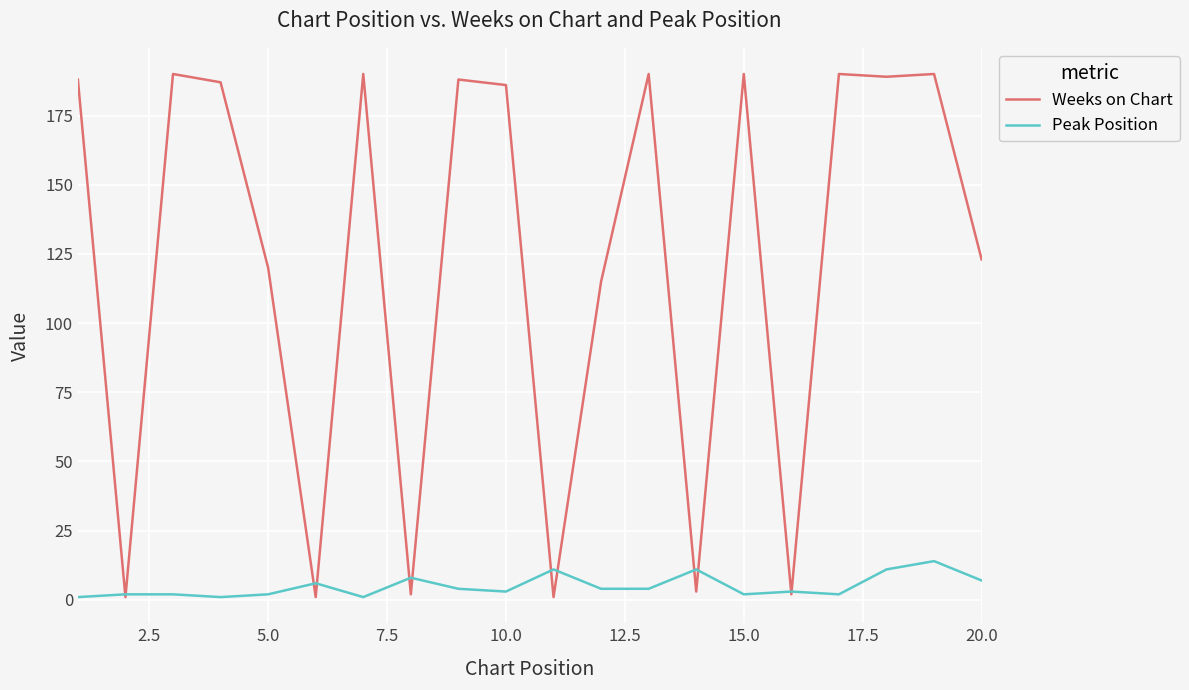

Which series has the largest range (max minus min)?

Weeks on Chart